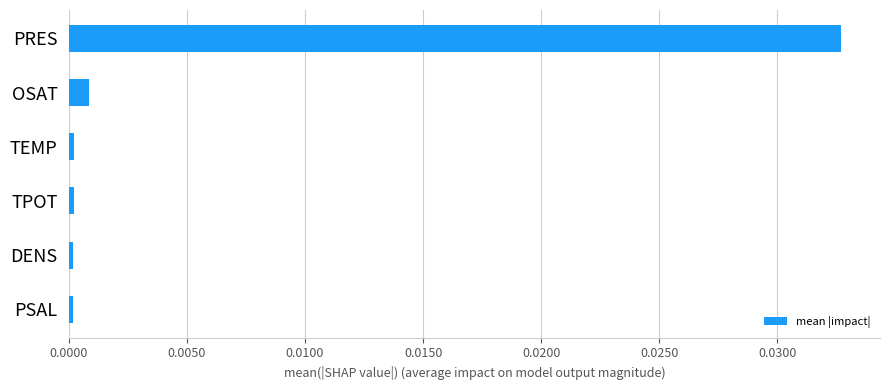

The value at PRES is 0.1. True or false?

False